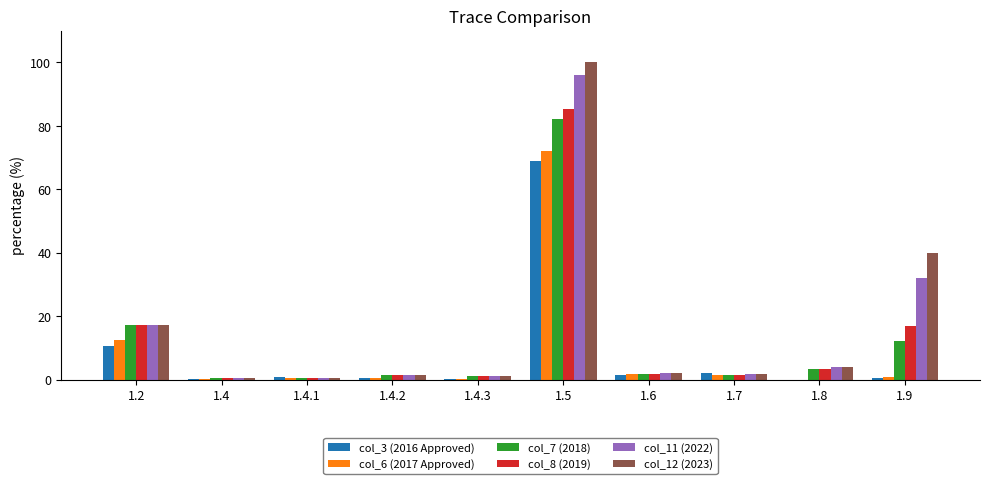

At which label is col_7 (2018) closest to 41?

1.2